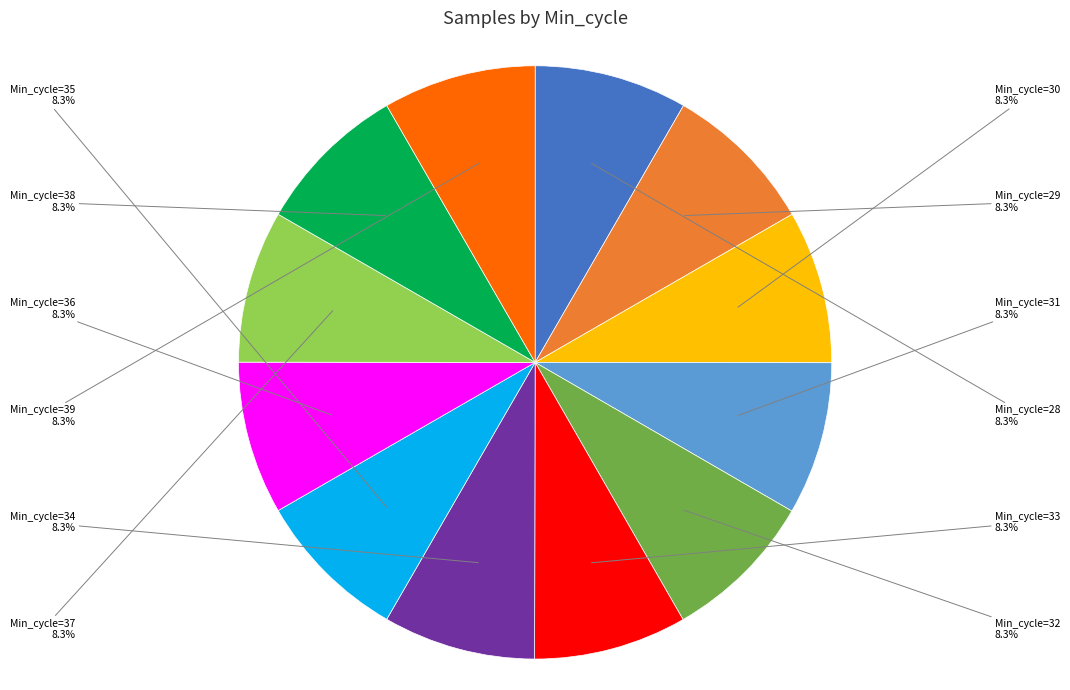

Does any single category account for the majority?

No